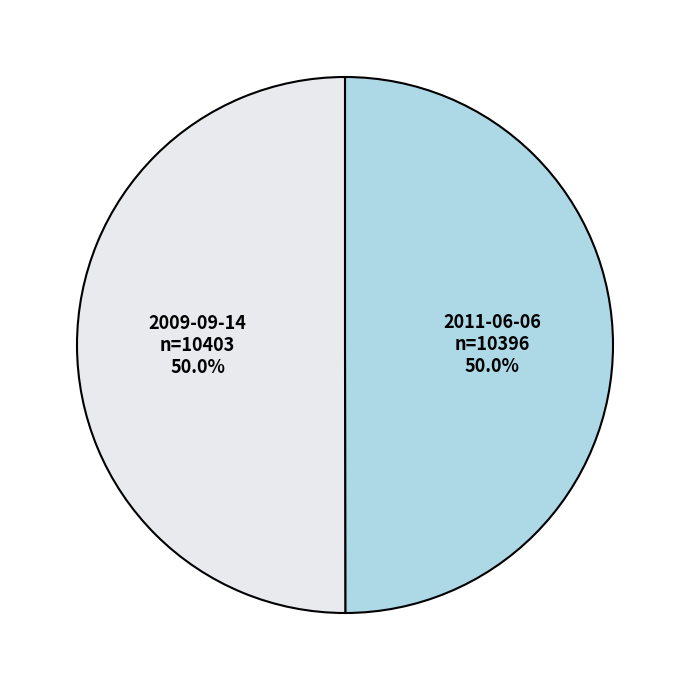

To the nearest percent, what is the combined percentage of 2011-06-06 and 2009-09-14?

100%